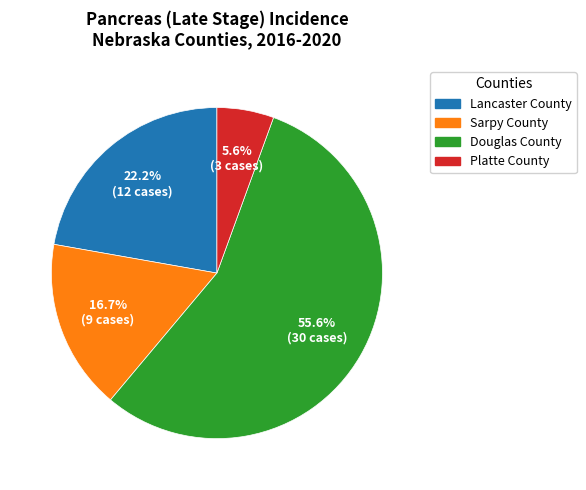

How many segments does this pie chart have?

4